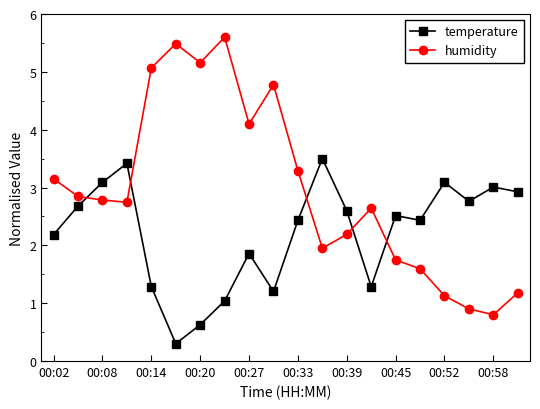

True or false: temperature has more than 1 points higher than both neighbors.

True